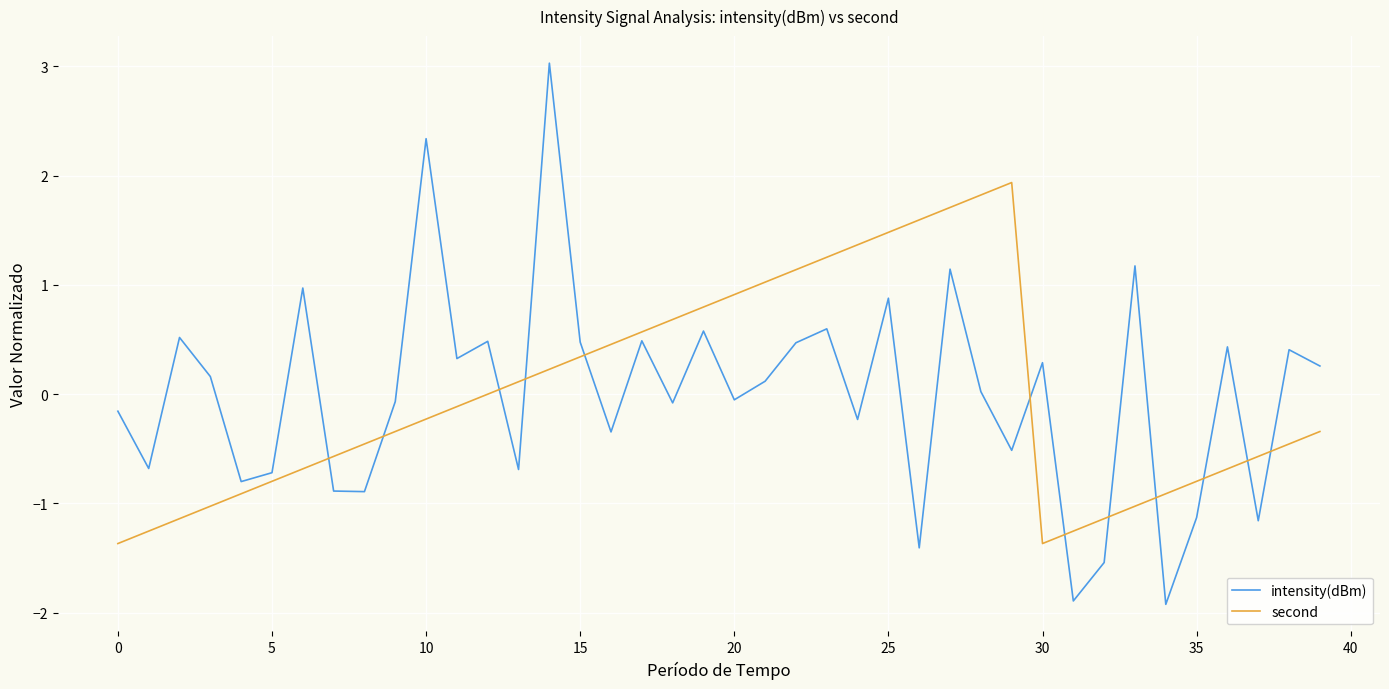

Rank the series by their maximum value, from highest to lowest.

intensity(dBm), second